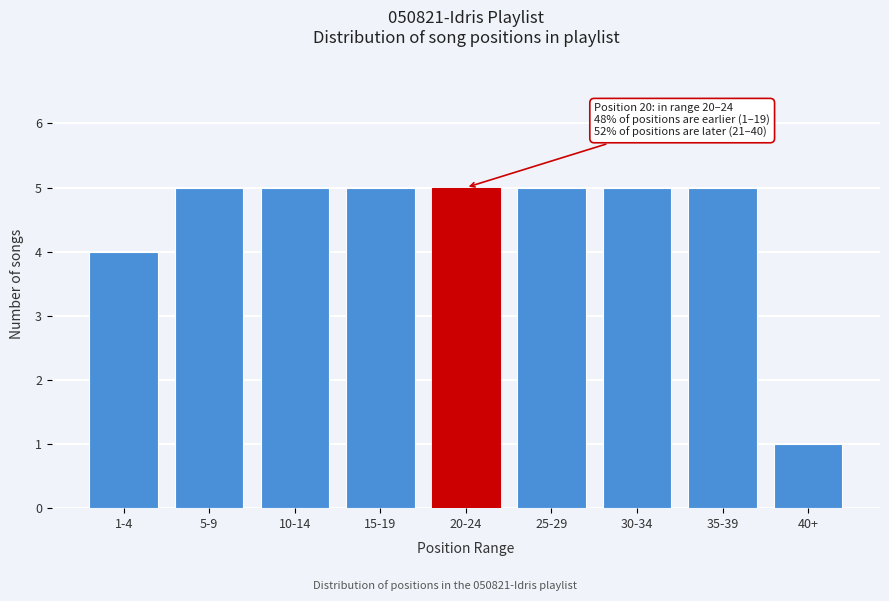

Reading right to left, extract all data points from this chart.

40+=1	35-39=5	30-34=5	25-29=5	20-24=5	15-19=5	10-14=5	5-9=5	1-4=4